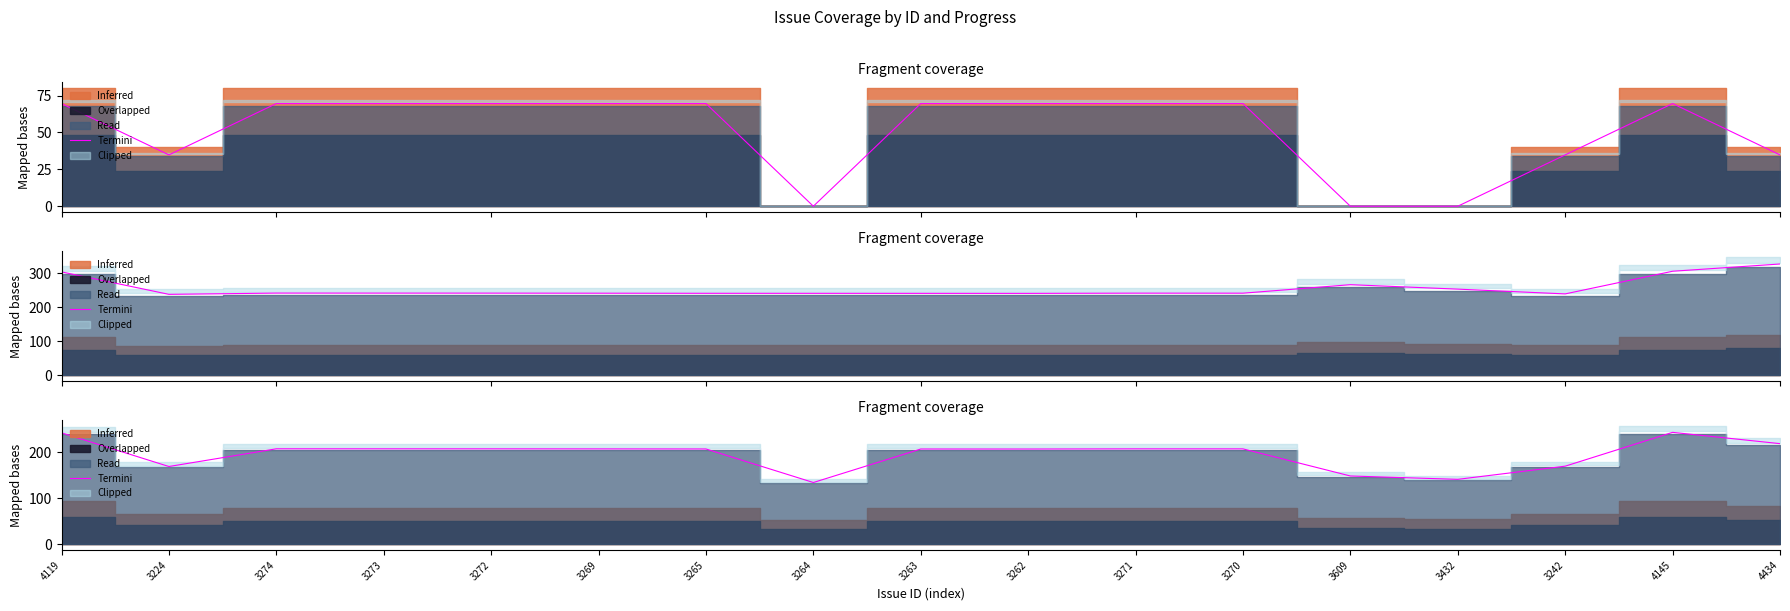

List the labels in order of value, smallest first.

3264, 3432, 3609, 3224, 3242, 3262, 3263, 3265, 3269, 3270, 3271, 3272, 3273, 3274, 4434, 4119, 4145